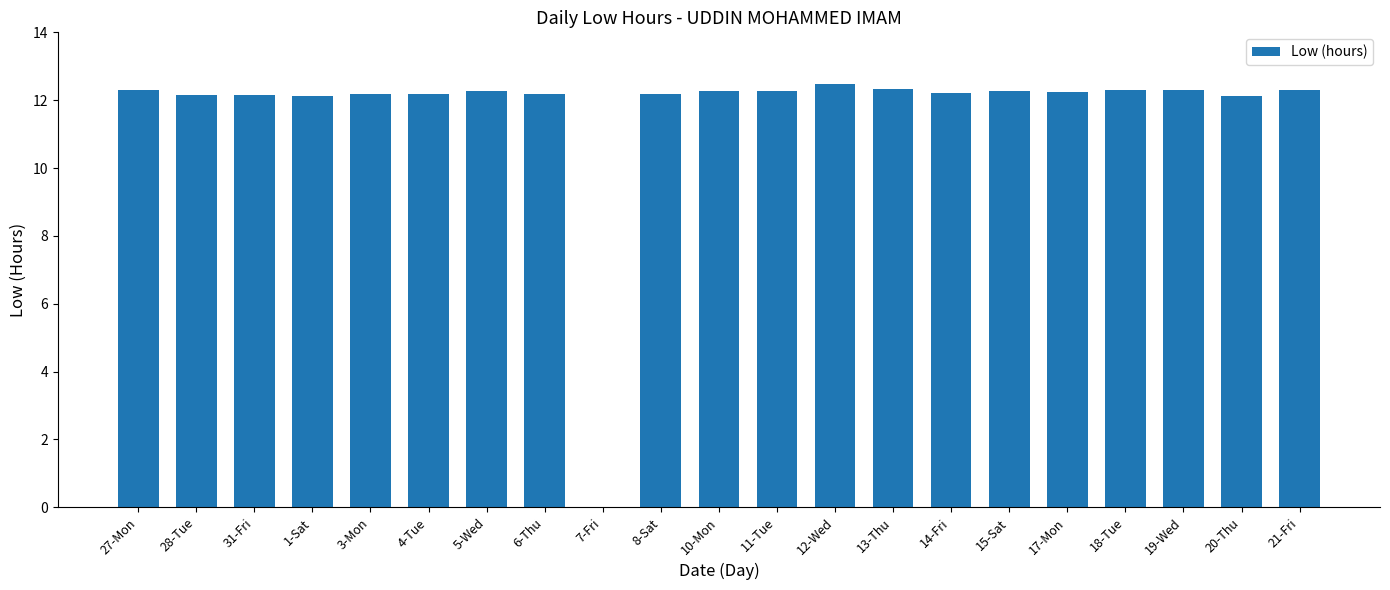

Is it true that the value at 1-Sat is 12.1?

True